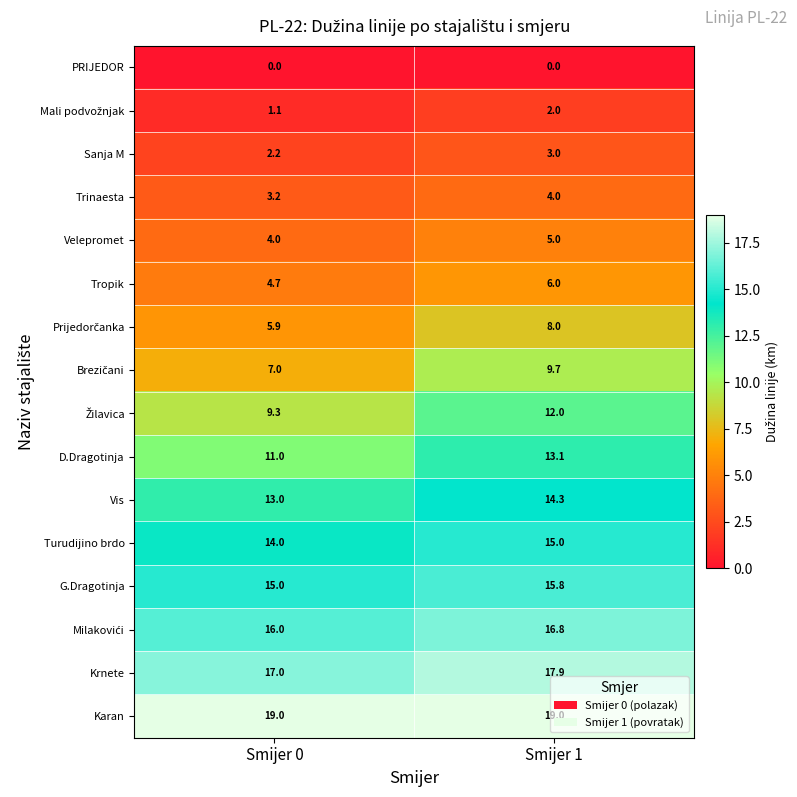

How many data points does each series have?

2